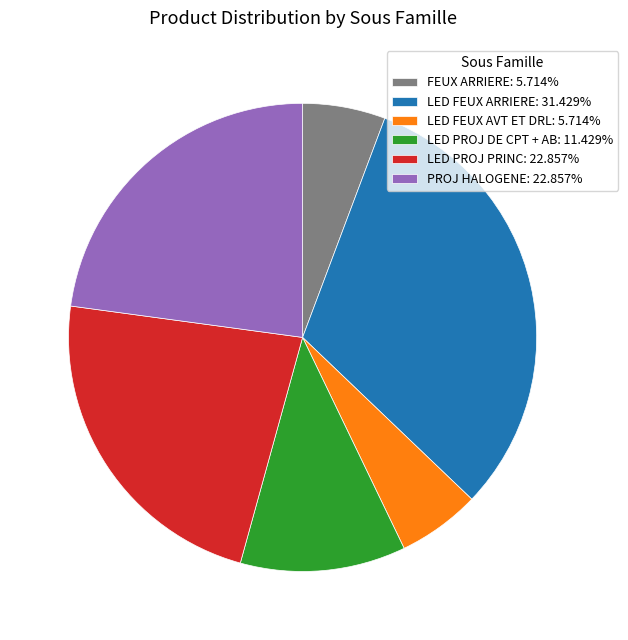

Is LED PROJ PRINC: 22.857% the majority of the pie?

No